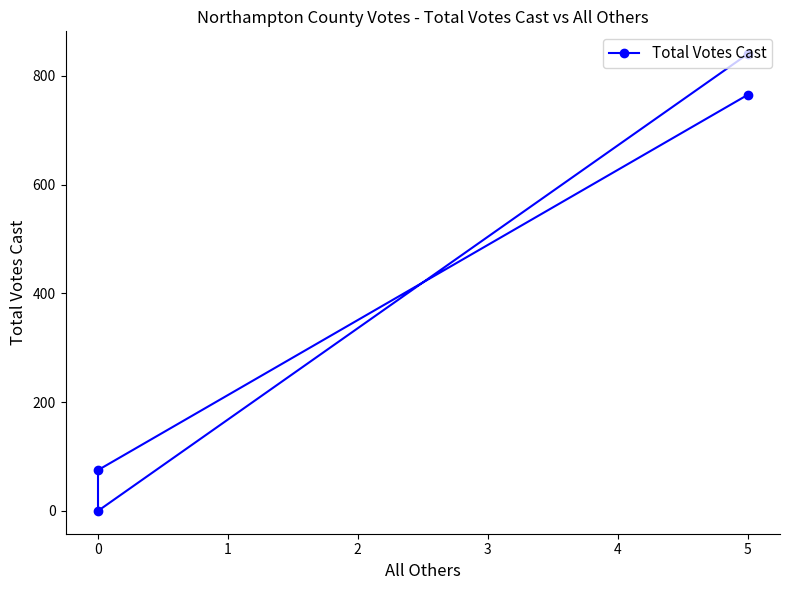

How many points are lower than both their immediate neighbors (excluding endpoints)?

1